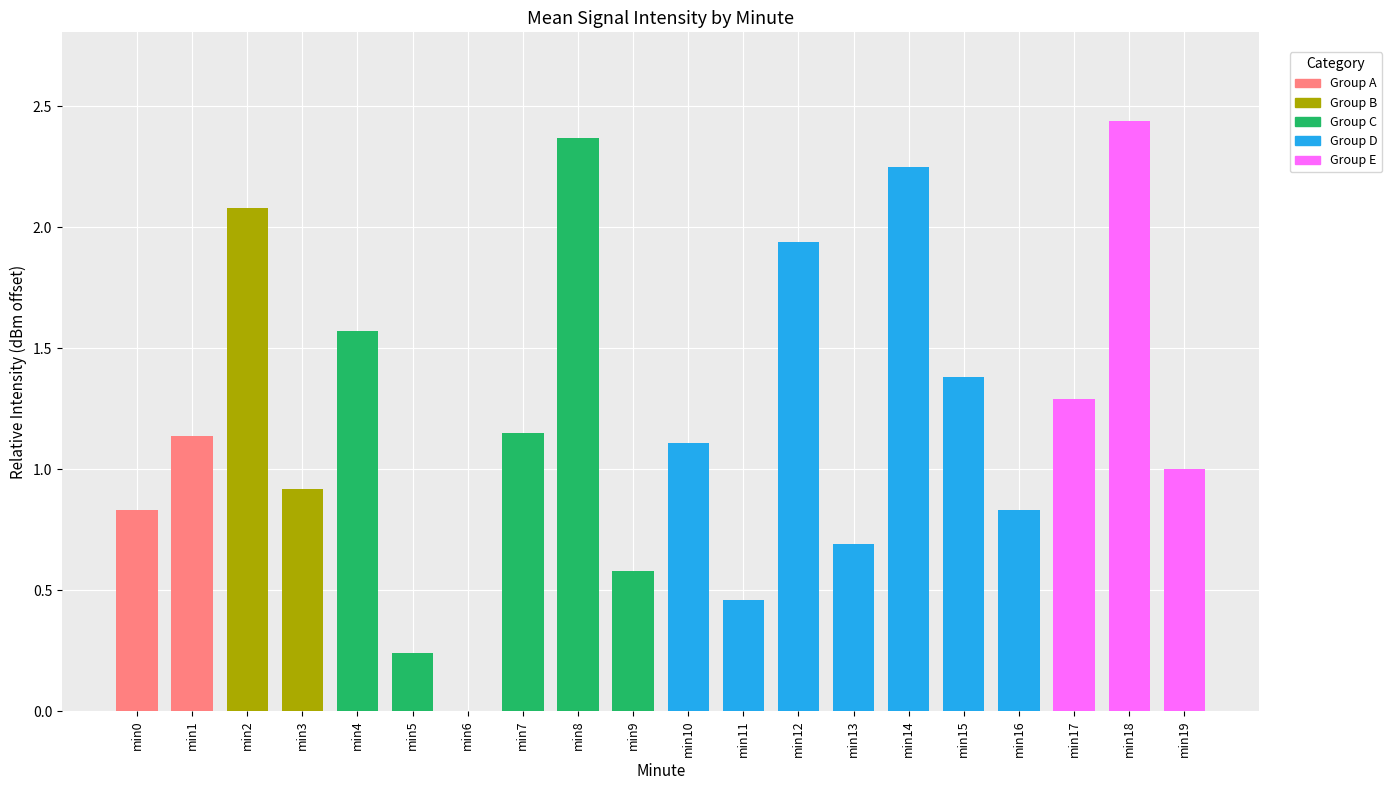

What is the label of the 19th bar from the right?

1